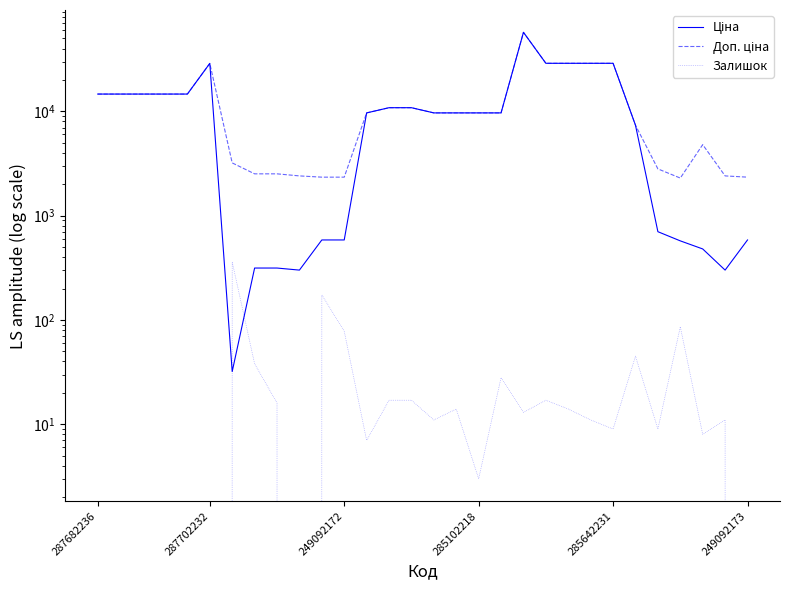

True or false: Залишок has a value of 9.0 at 25.

True